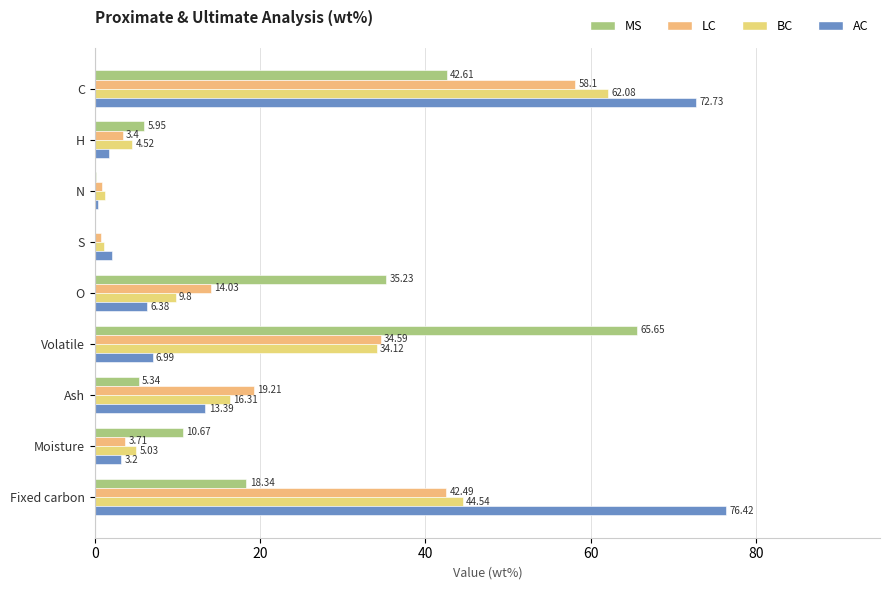

Count the number of categories in the chart.

9